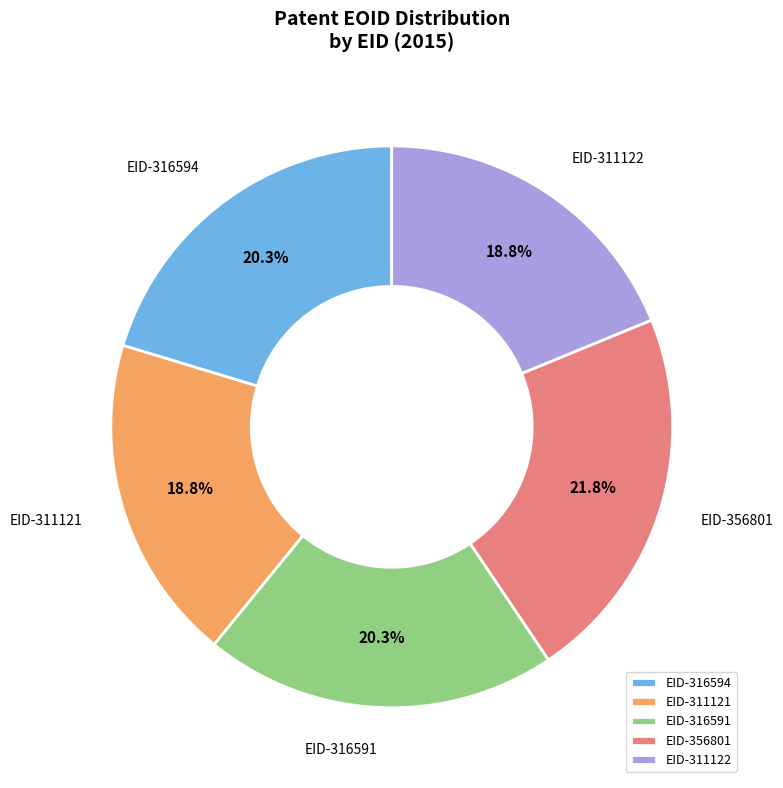

To the nearest percent, what is the average slice percentage?

20%